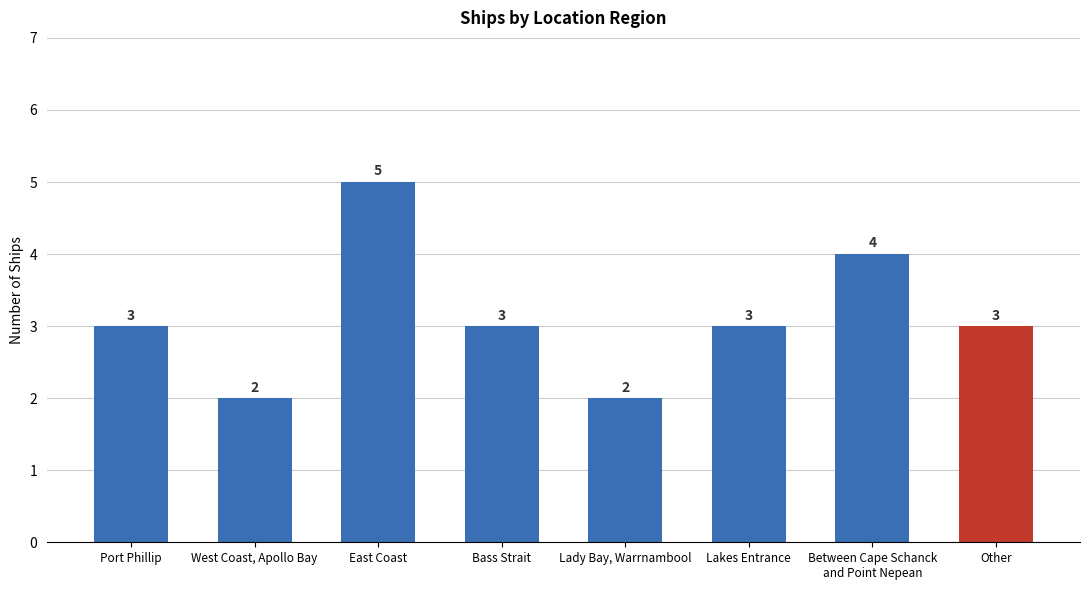

What is the label of the 5th bar from the right?

Bass Strait